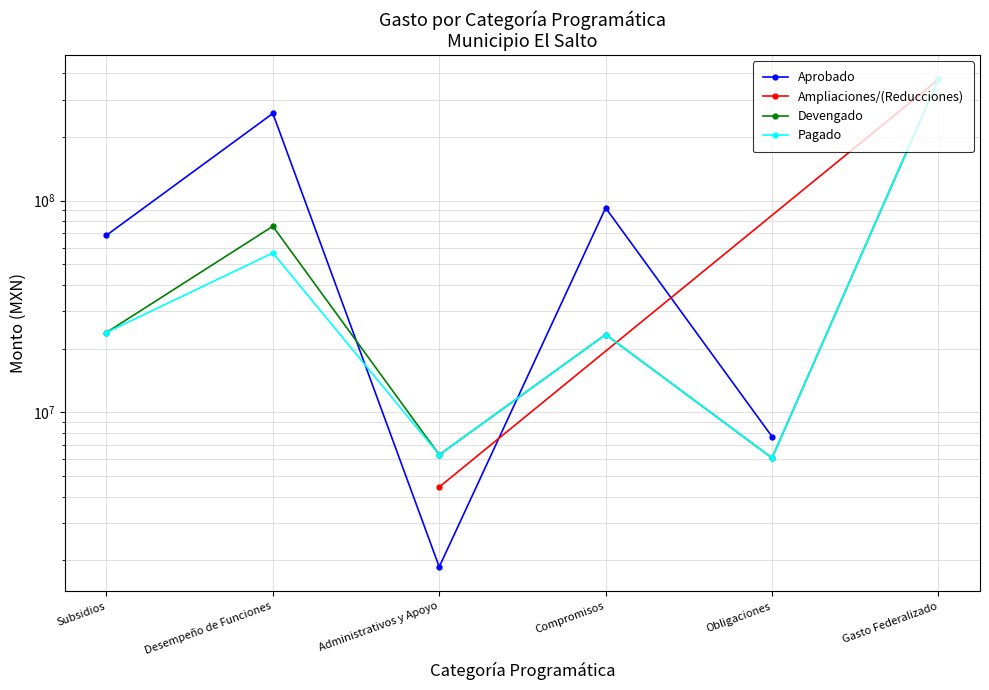

What value does the Pagado series have at Administrativos y Apoyo?

6295603.6